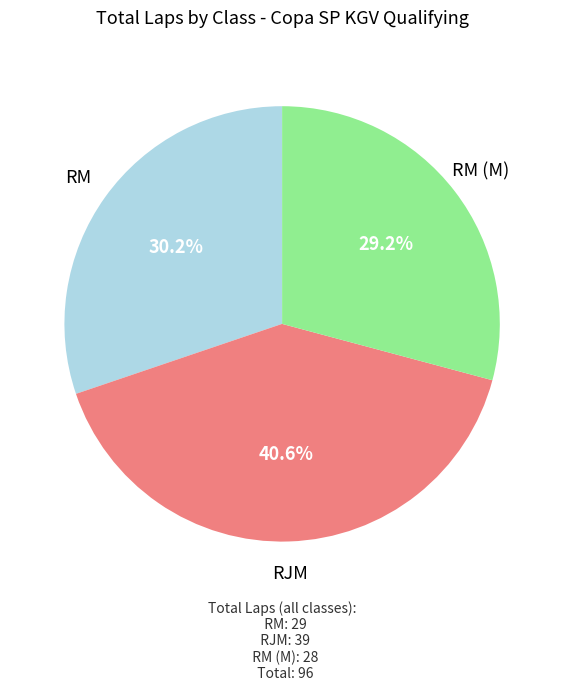

How many segments does this pie chart have?

3